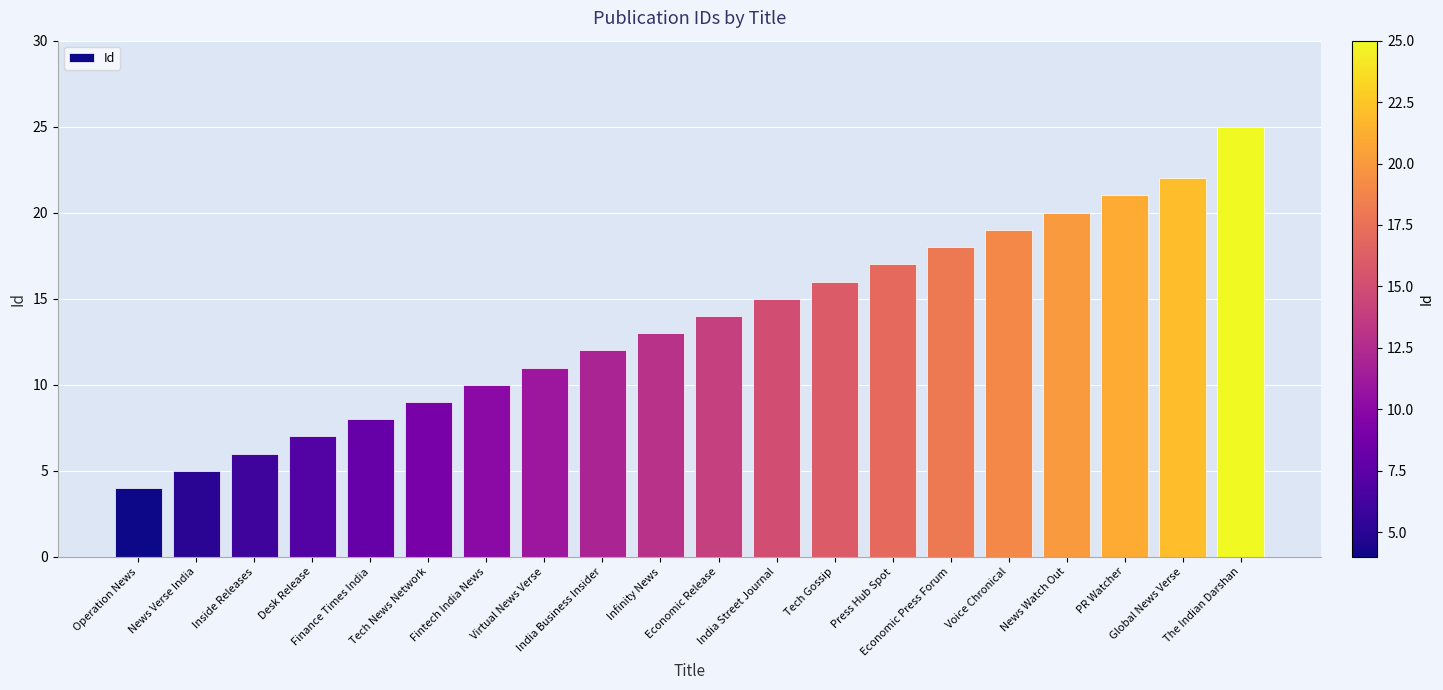

What is the greatest value displayed?

25